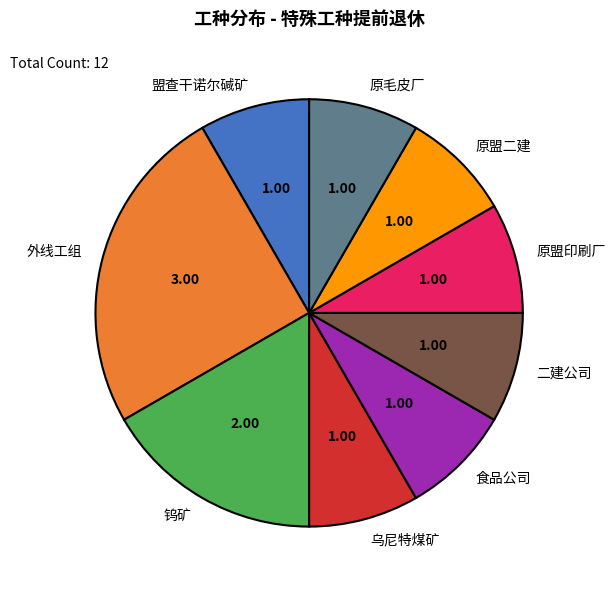

Which slice is the largest?

外线工组